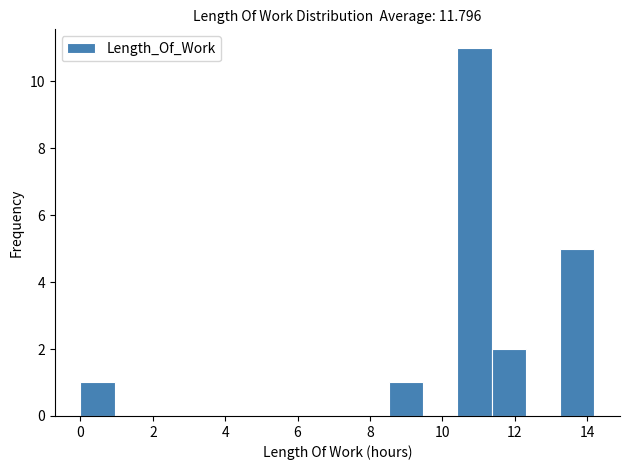

Over which range of the x-axis is the bar tallest?

10.4 to 11.4